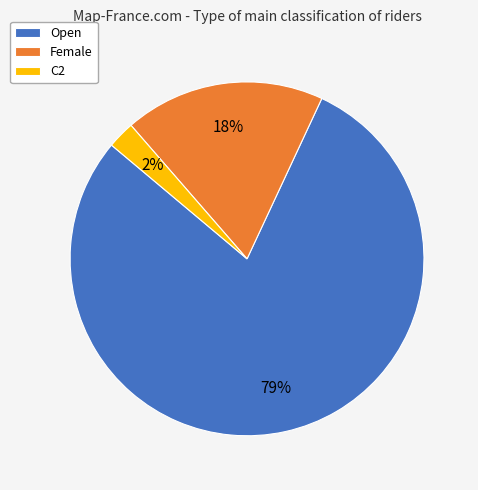

Which slice is the smallest?

C2